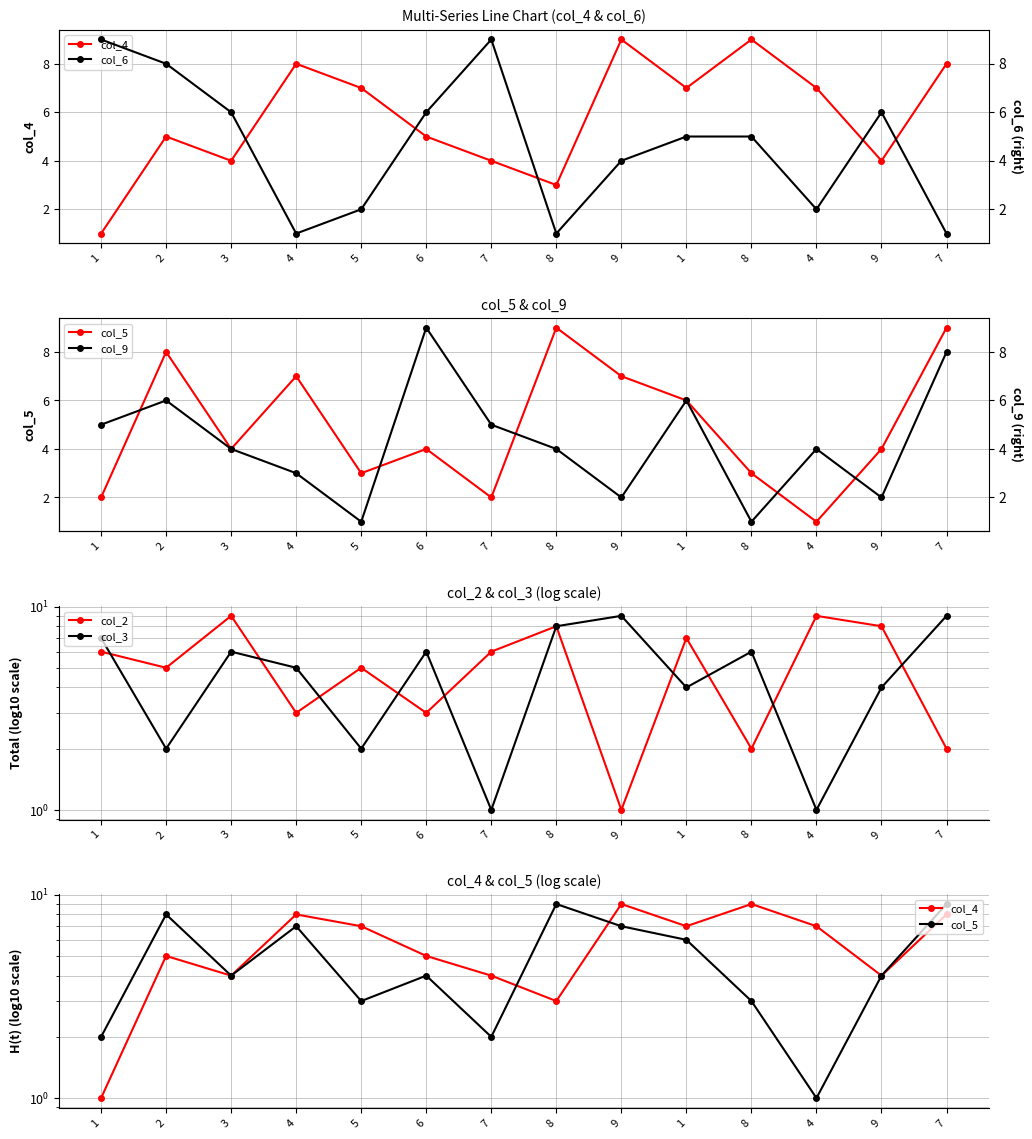

At which category is the sum across all series the highest?

7